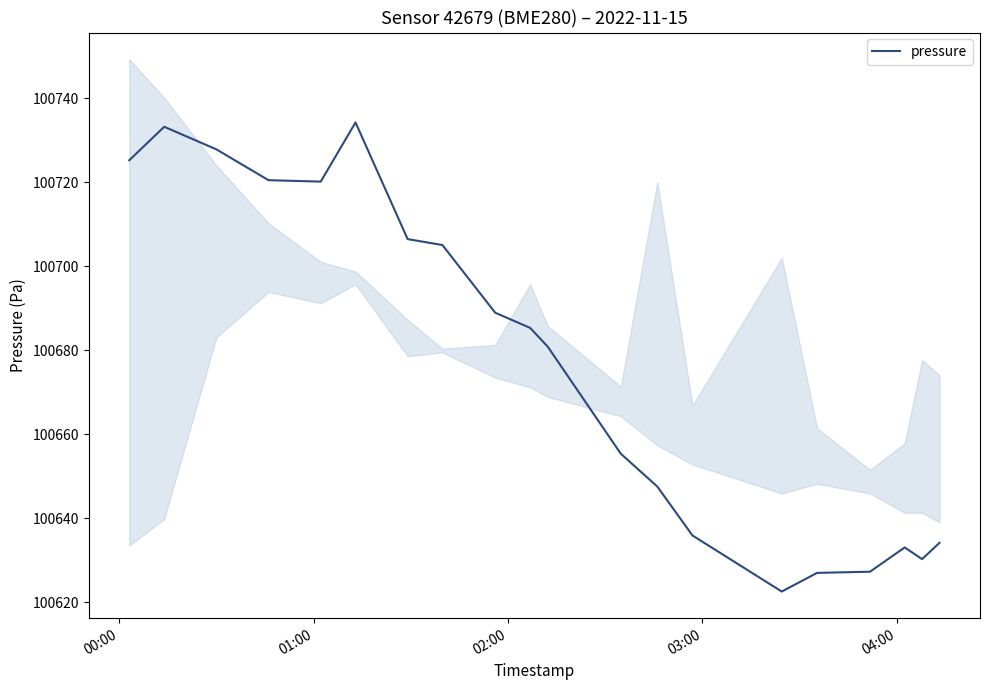

What is the value of the 1st point from the left?

100725.2